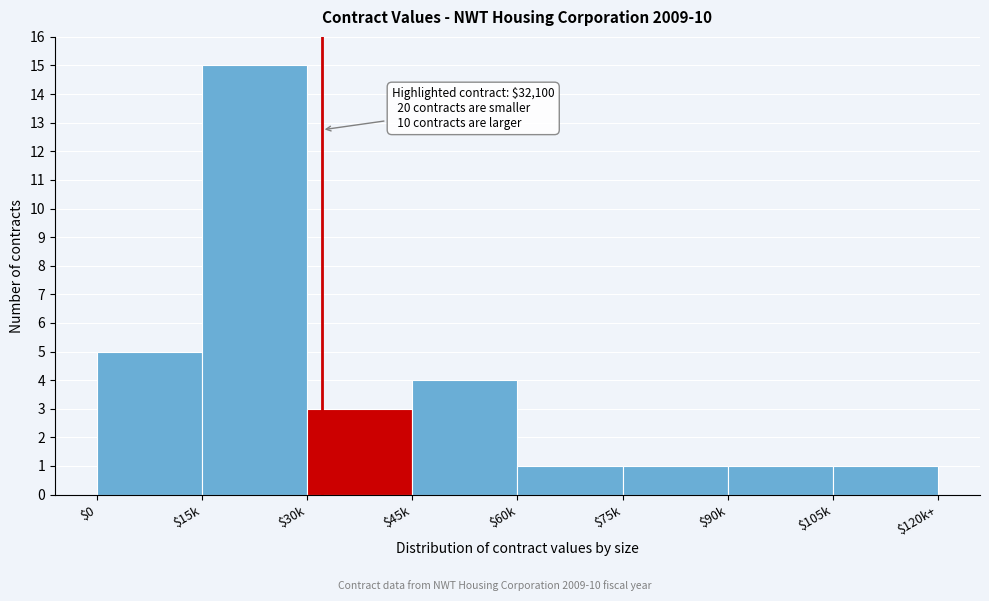

Reading left to right, list all the values displayed in this chart.

5	15	3	4	1	1	1	1